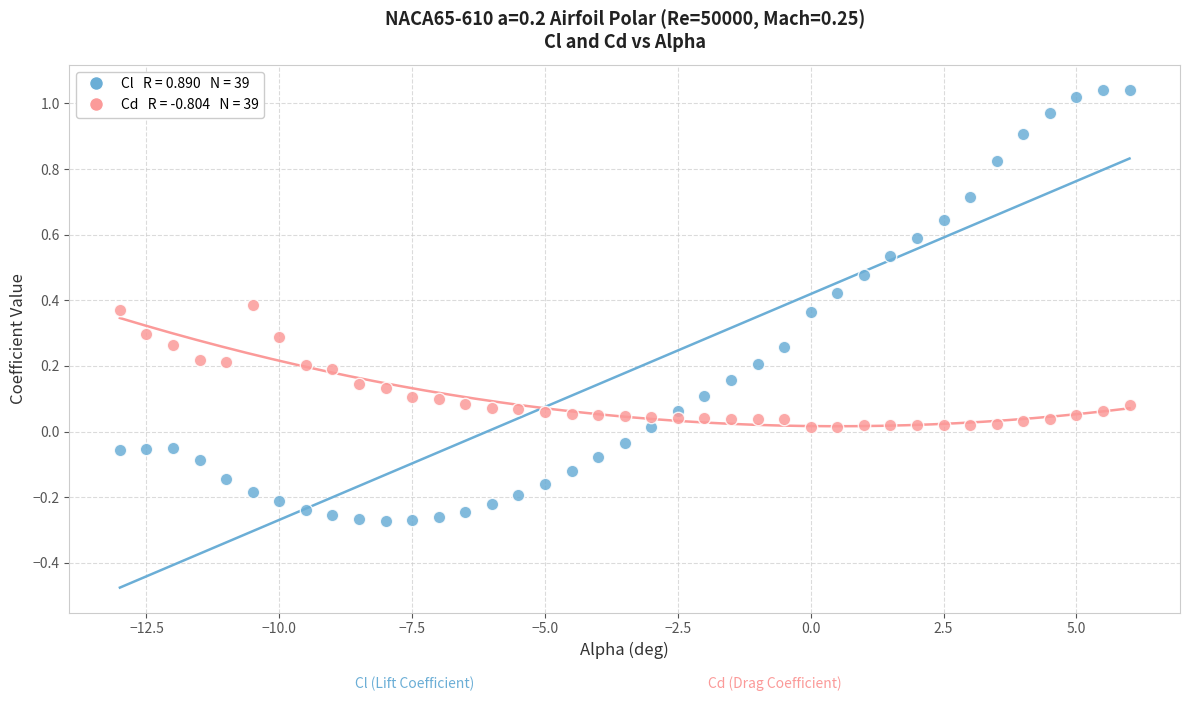

Across all data points, what is the range of Y values (max minus min)?

1.3